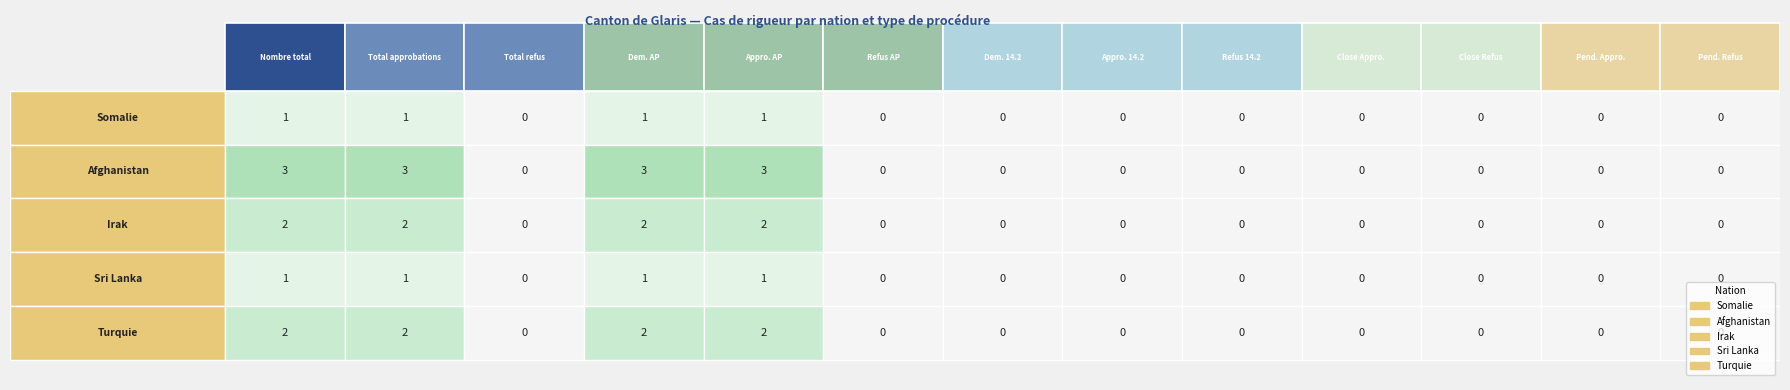

Reading left to right, transcribe all the data shown in this chart.

Somalie: 1	1	0	1	1	0	0	0	0	0	0	0	0
Afghanistan: 3	3	0	3	3	0	0	0	0	0	0	0	0
Irak: 2	2	0	2	2	0	0	0	0	0	0	0	0
Sri Lanka: 1	1	0	1	1	0	0	0	0	0	0	0	0
Turquie: 2	2	0	2	2	0	0	0	0	0	0	0	0